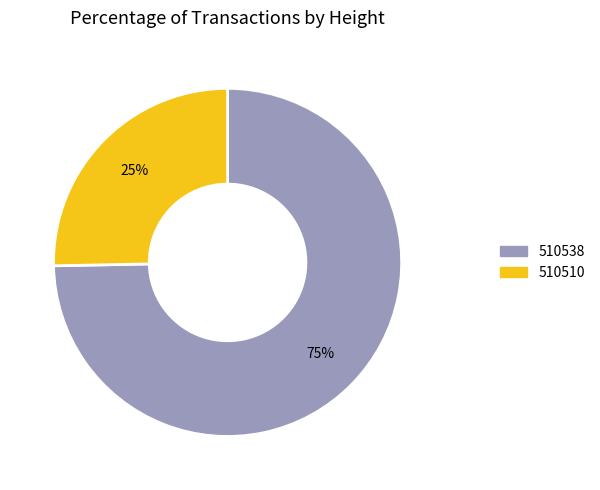

Which category has the smallest portion of the pie?

510510